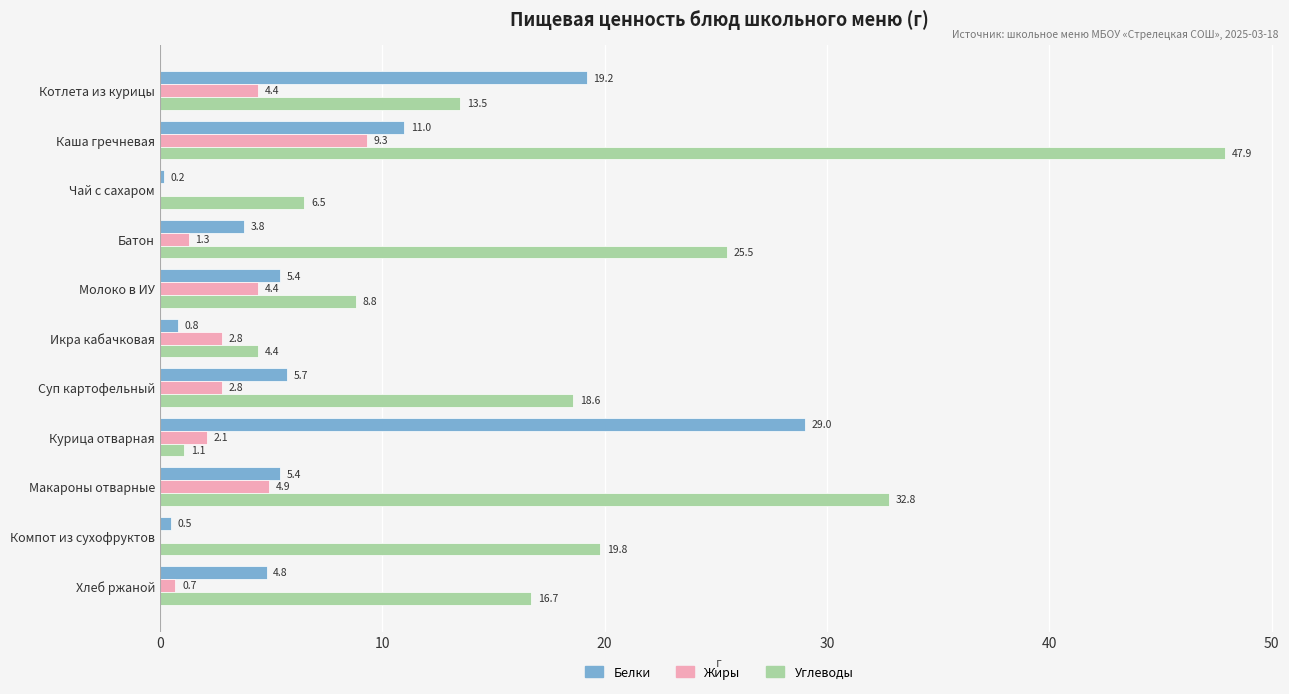

Which series has the largest total across all categories?

Углеводы